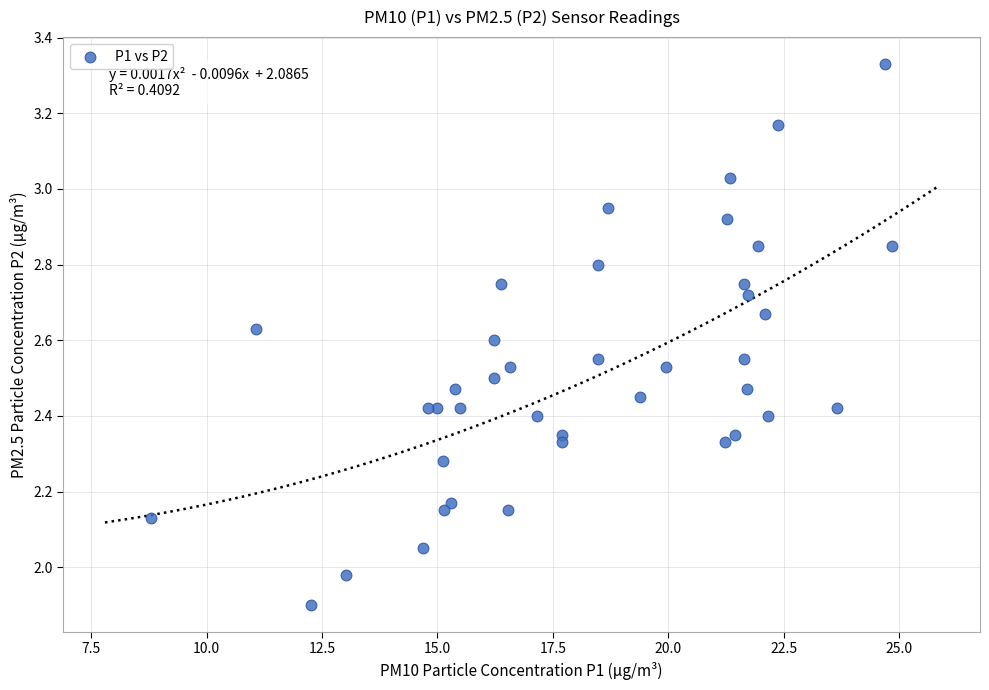

What is the range of Y values (max minus min)?

1.4